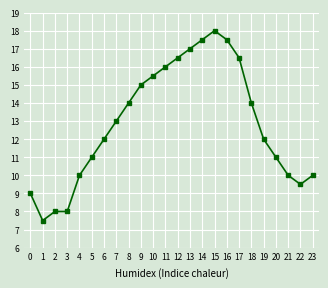

Where is the first local minimum?

1